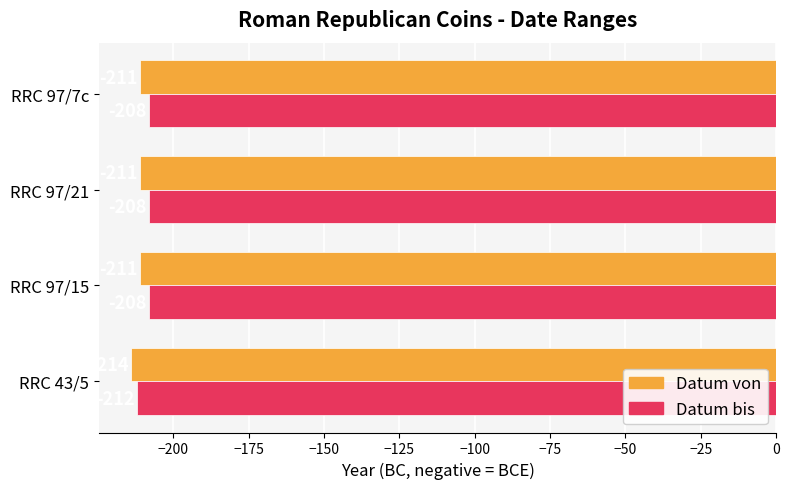

What is the smallest value displayed?

-214